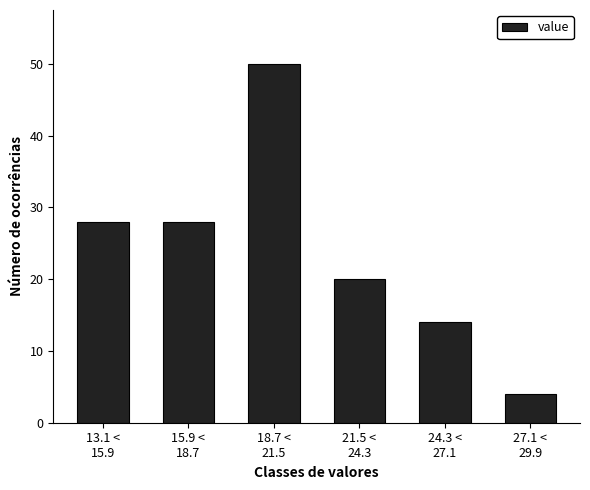

Reading right to left, list all the values displayed in this chart.

4	14	20	50	28	28